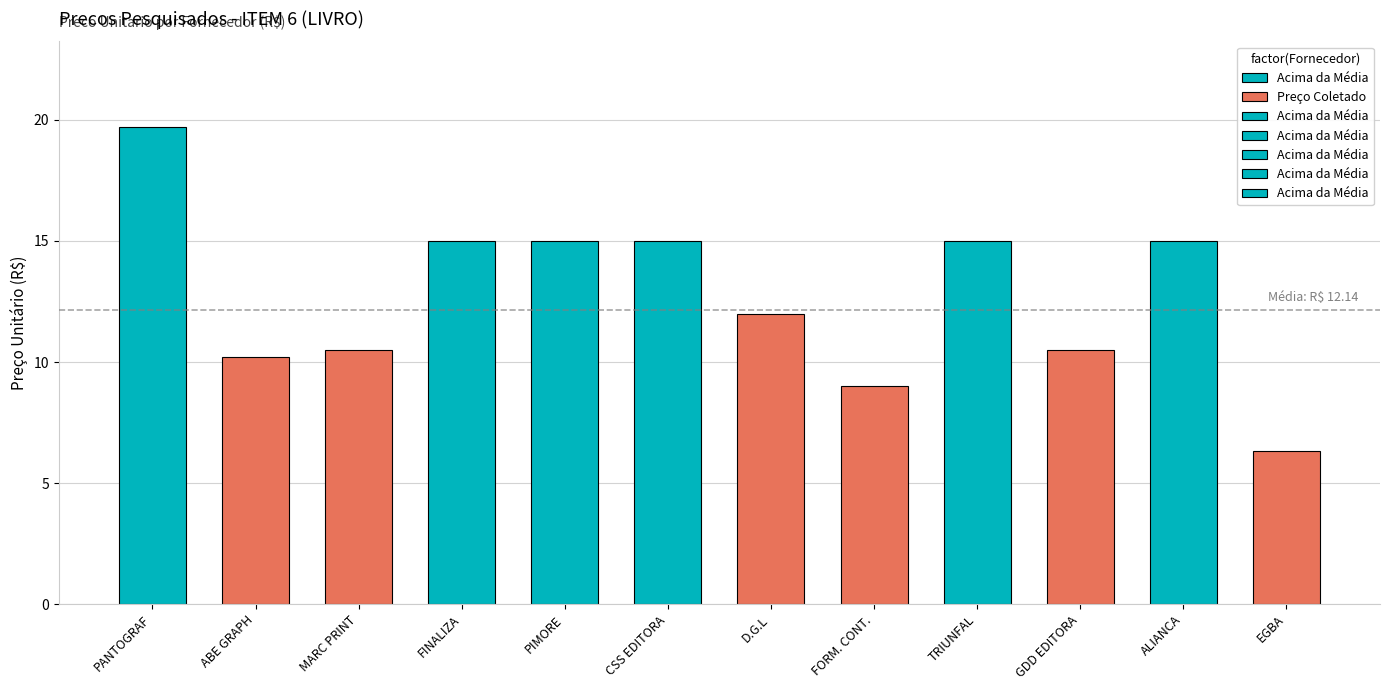

The chart shows a value of 22.5 at GRAFICA EDITORA TRIUNFAL. True or false?

False